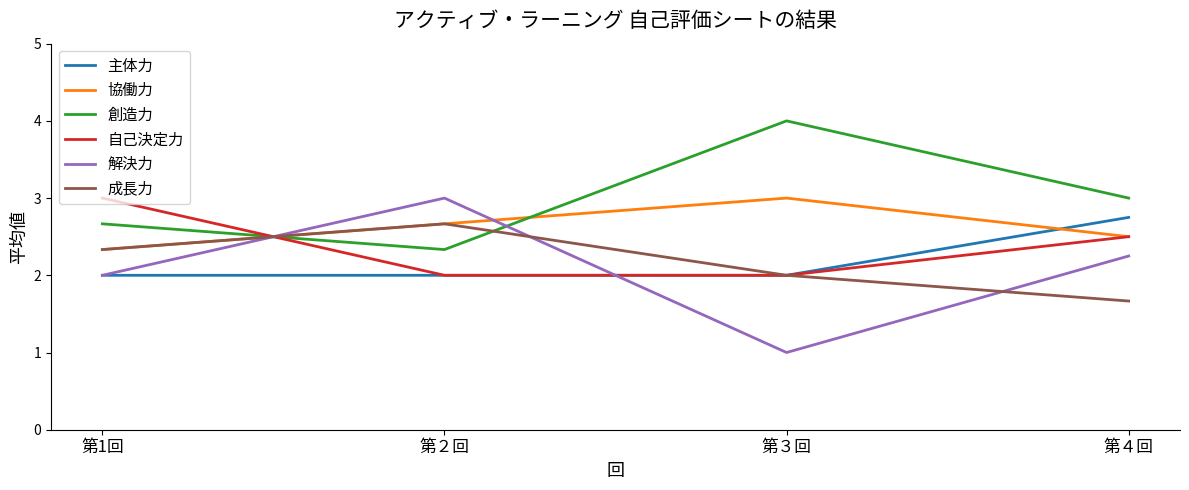

List the labels in order of 成長力 value, largest first.

第２回, 第1回, 第３回, 第４回